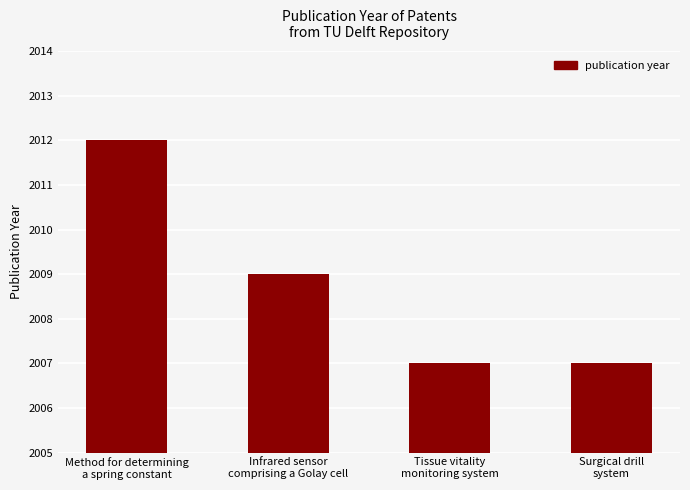

What is the label of the 4th bar from the right?

Method for determining
a spring constant